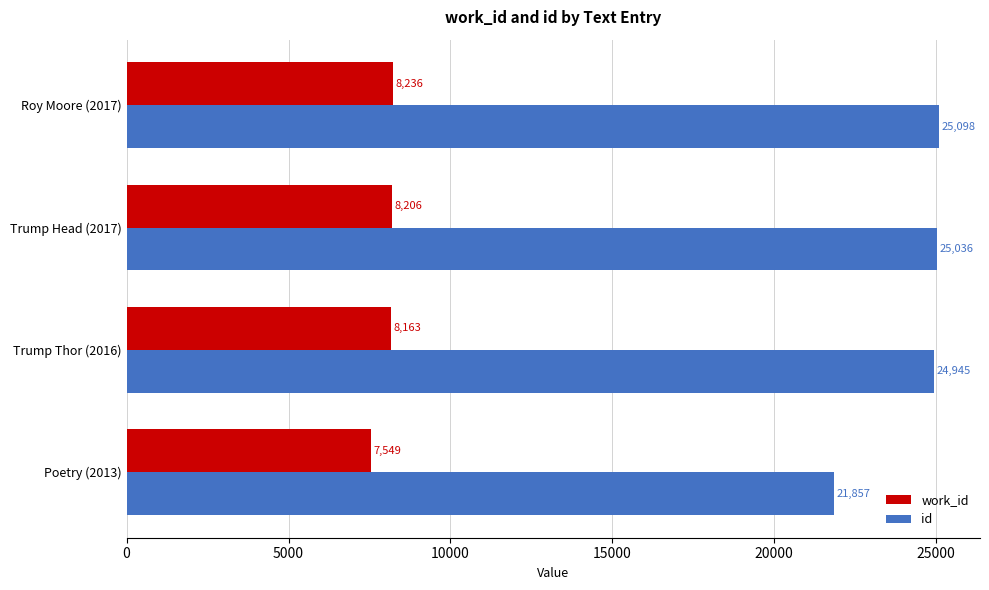

At which label is id closest to 23477?

Trump Thor (2016)